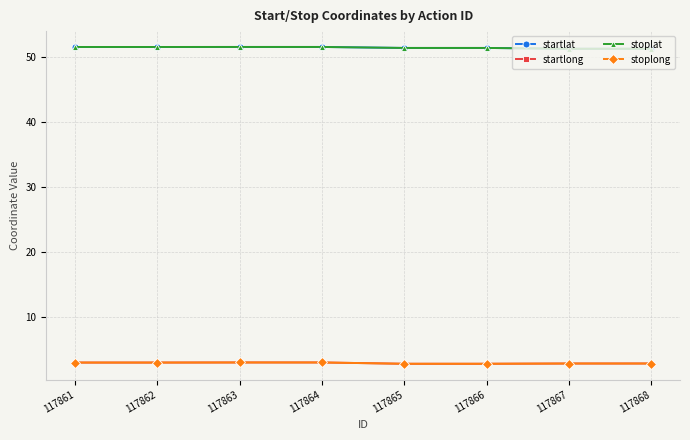

At how many categories does at least one series exceed 36?

8